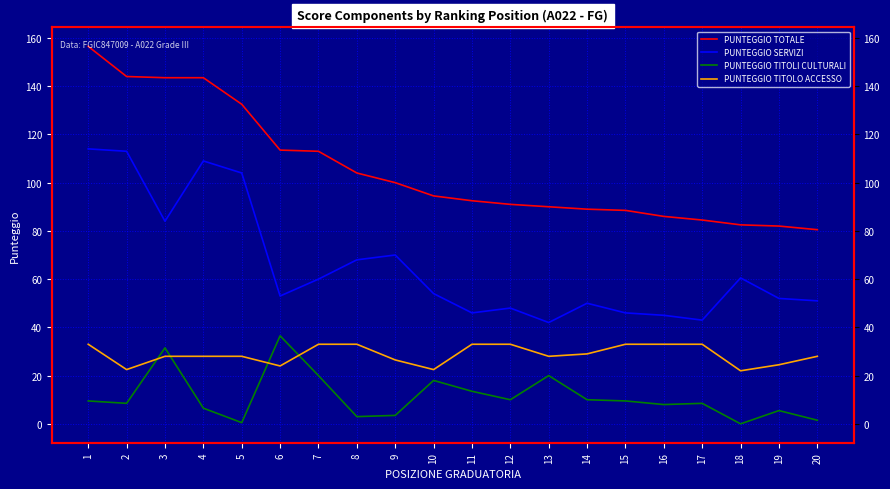

At which category is the sum across all series the highest?

1